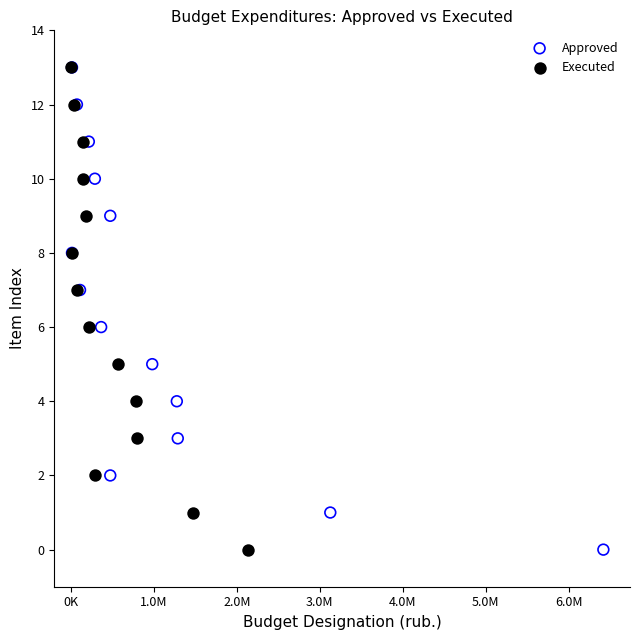

What are all the series names shown in the legend?

Approved, Executed